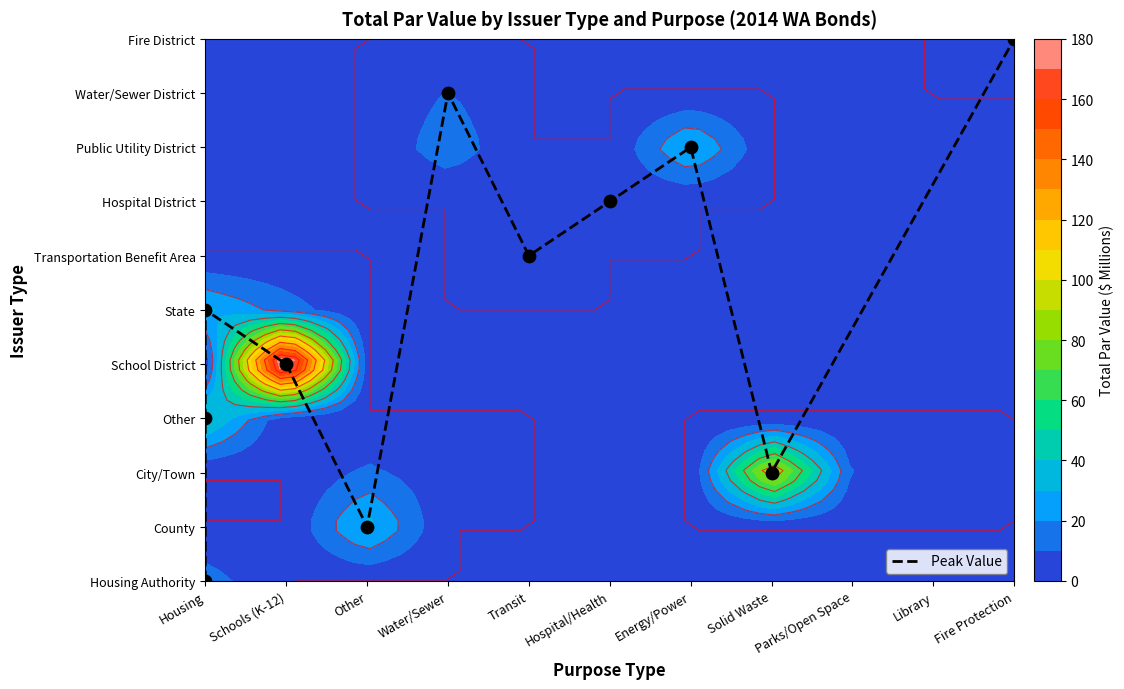

Where is the data nearest to the value 5?

Housing